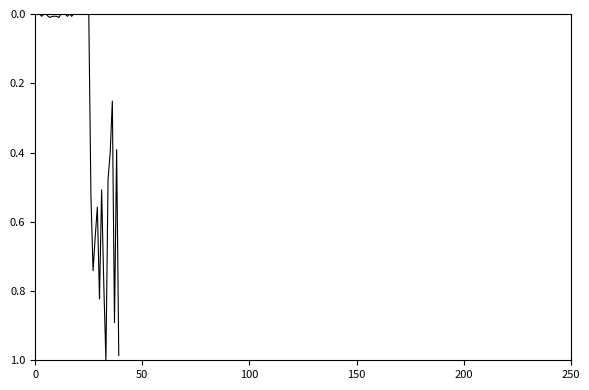

Is this an area chart (filled region under the line)?

No